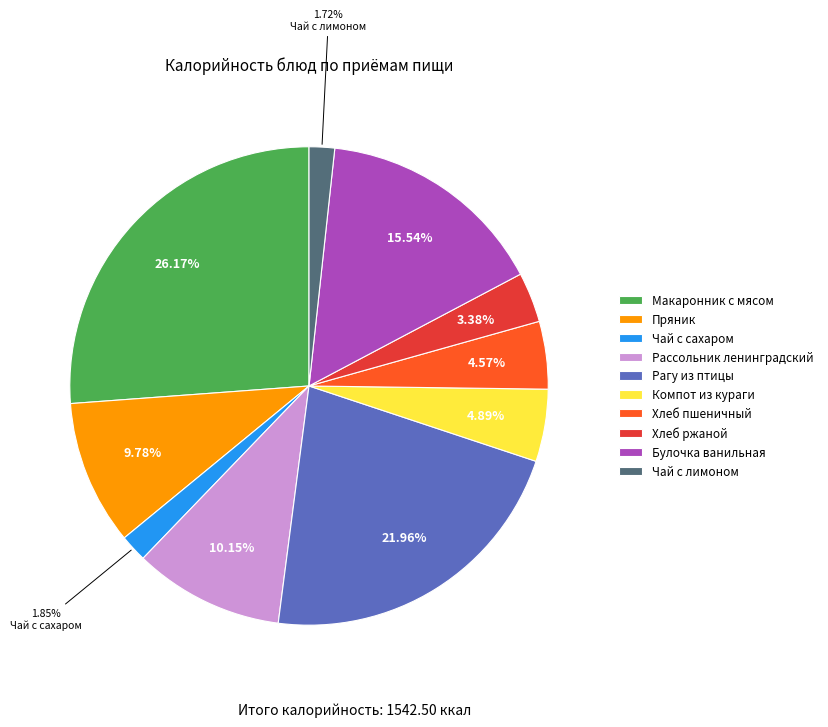

Is it true that Компот из кураги is 5% of the pie?

True